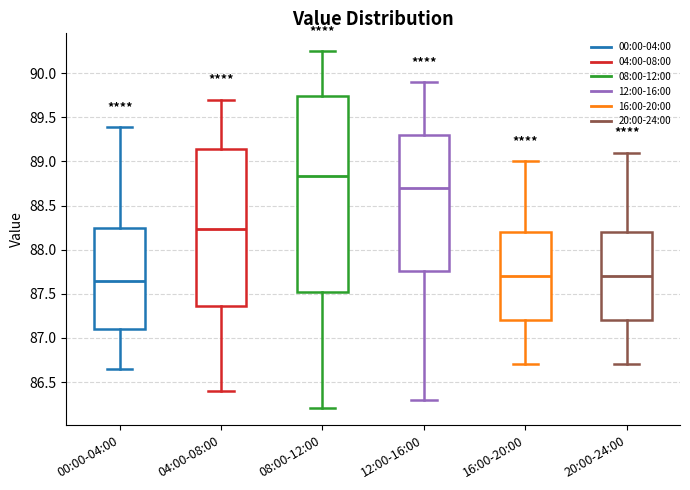

Comparing the boxes themselves (not the whiskers), which one is the tallest?

08:00-12:00